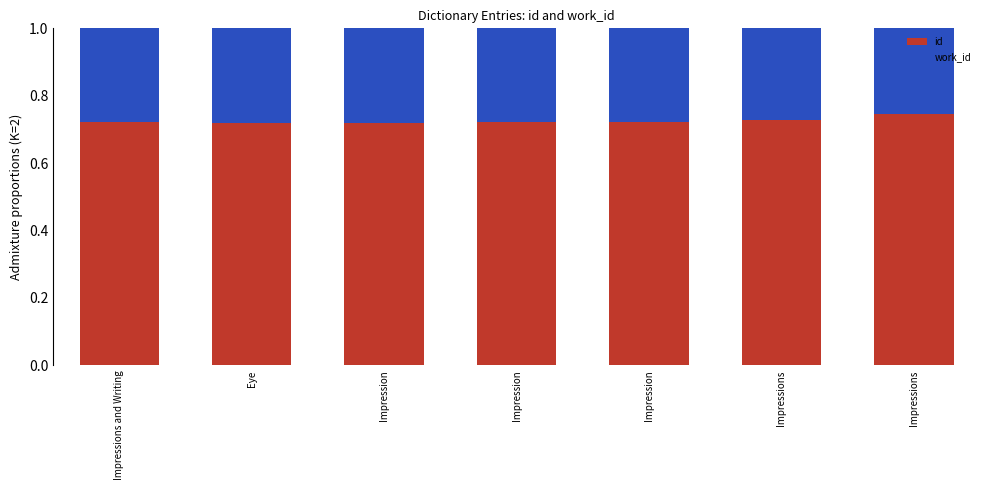

How many categories are shown in the chart?

7